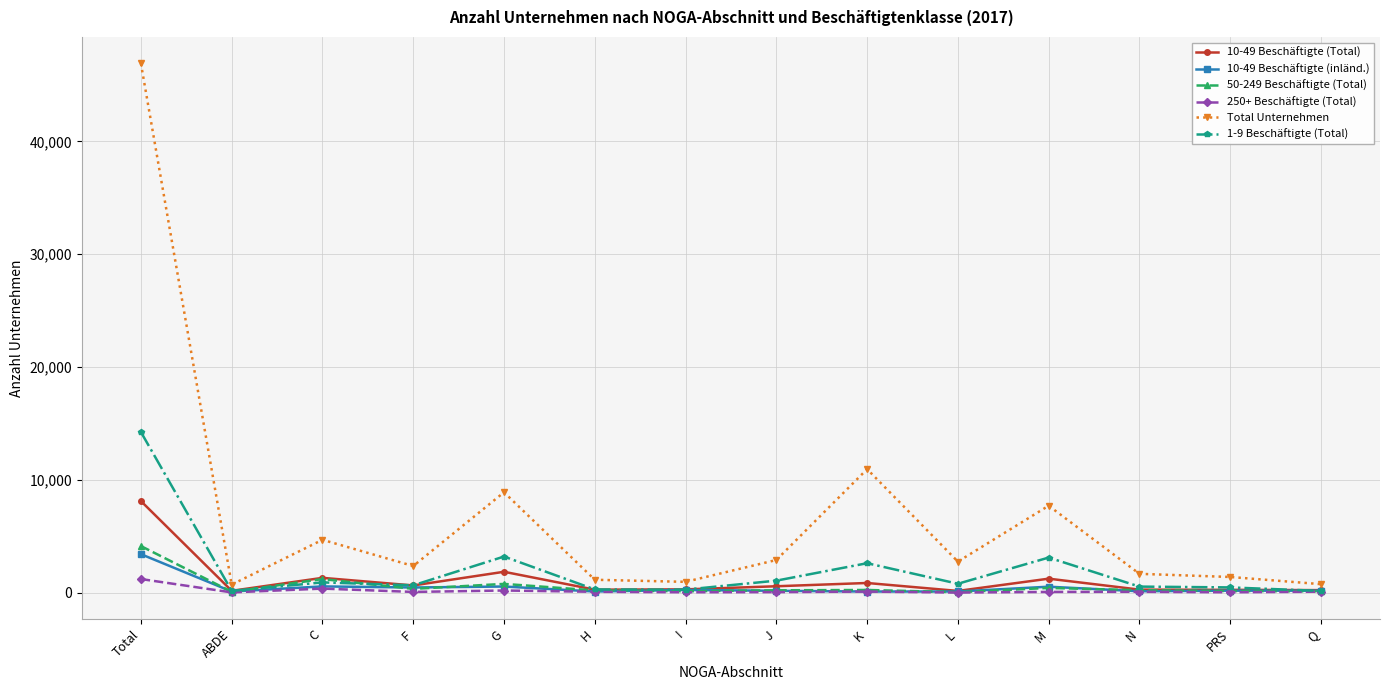

At which label does 250+ Beschäftigte (Total) reach its peak?

Total